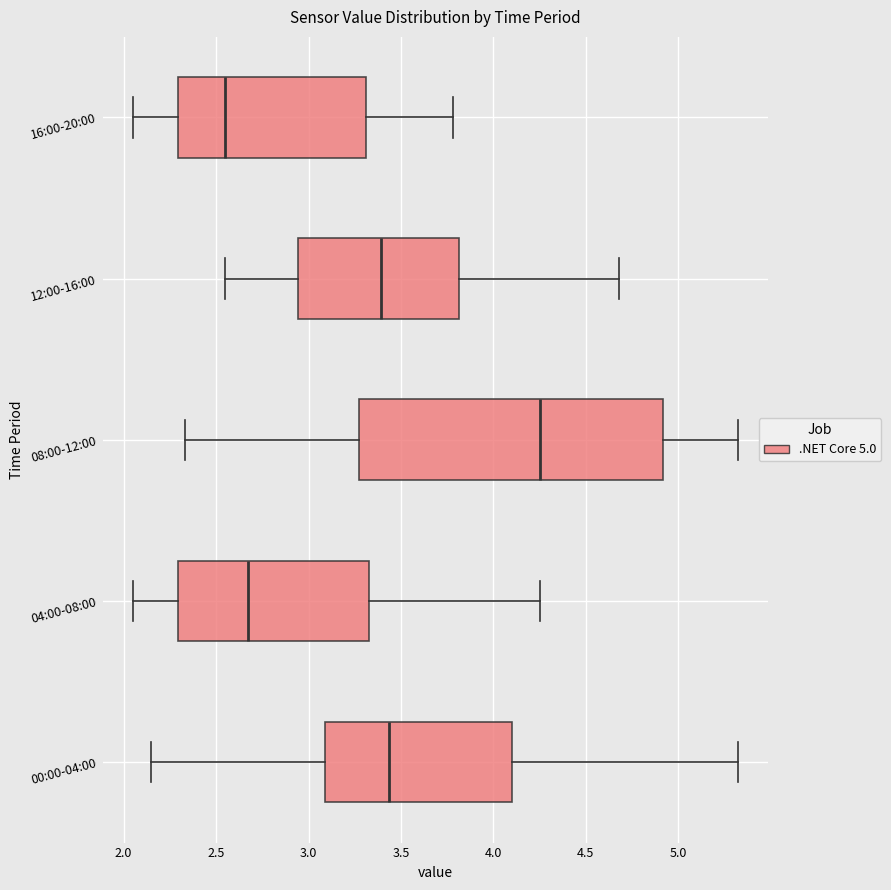

Where does the left whisker of the box for 08:00-12:00 end on the x-axis? The values are not printed on the chart, so give them approximately, as read against the axis.

2.35